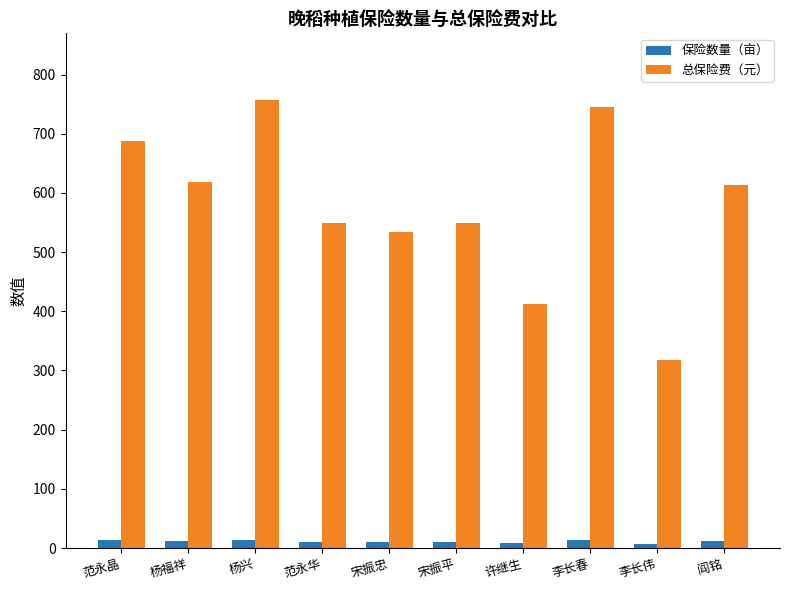

Are the bars horizontal?

No